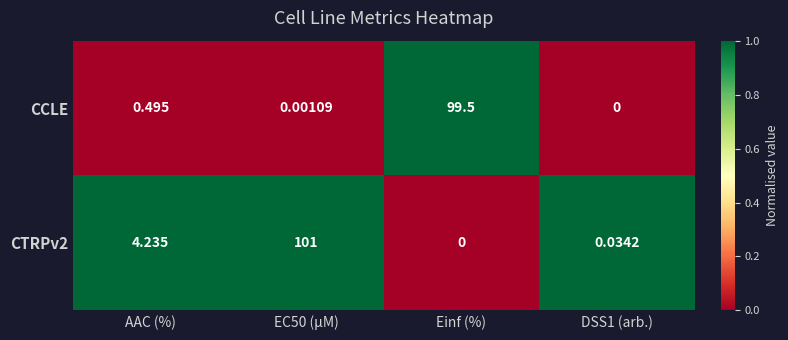

At which label does CCLE reach its peak?

Einf (%)